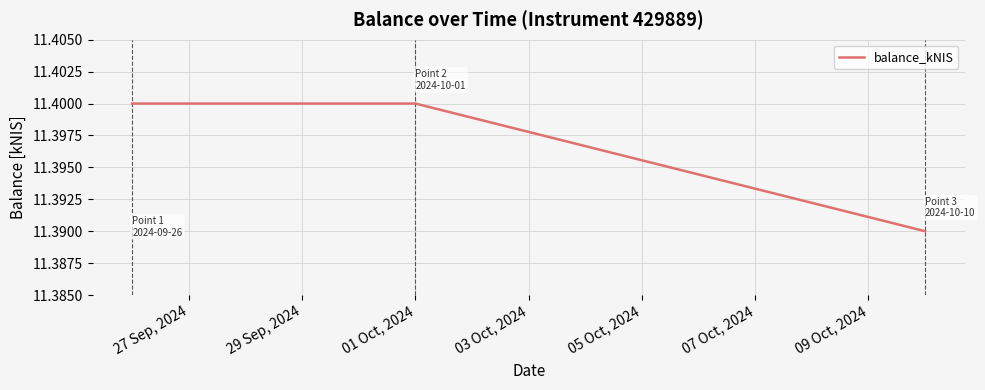

How many values are between 11 and 12?

3